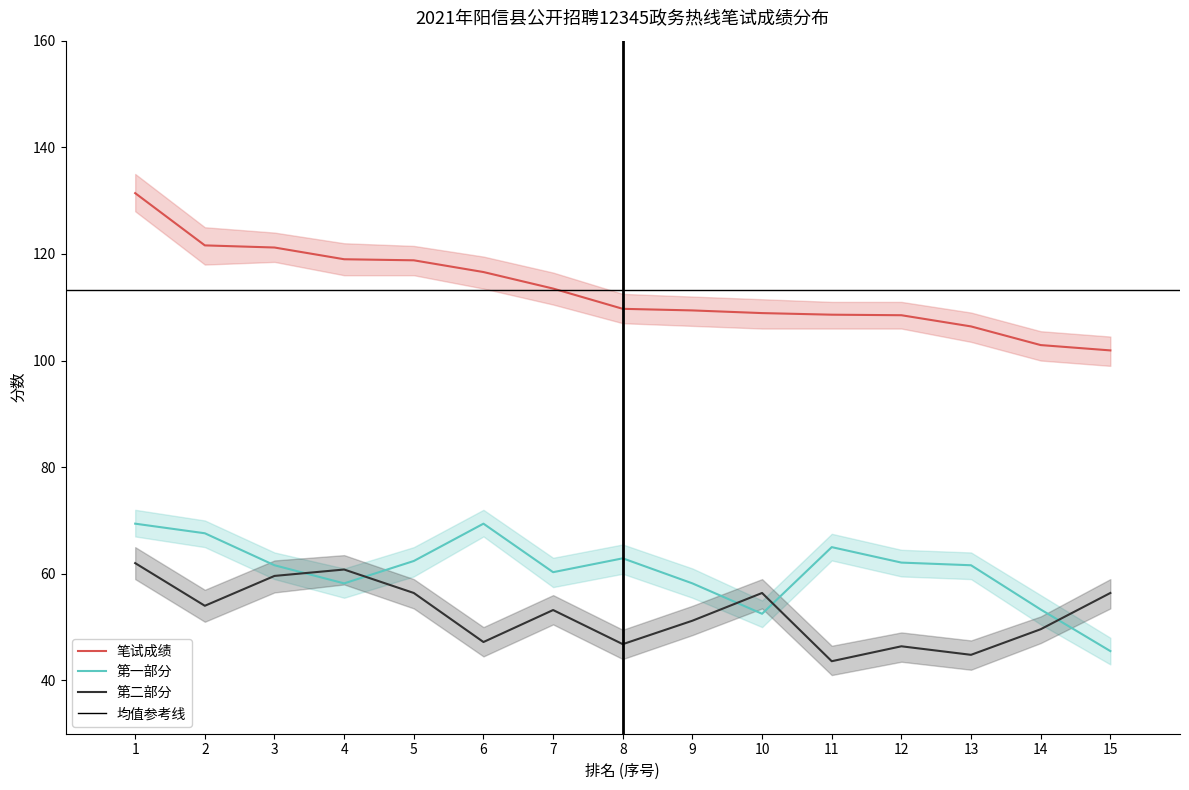

Between 9 and 13, which series saw the biggest shift?

第二部分